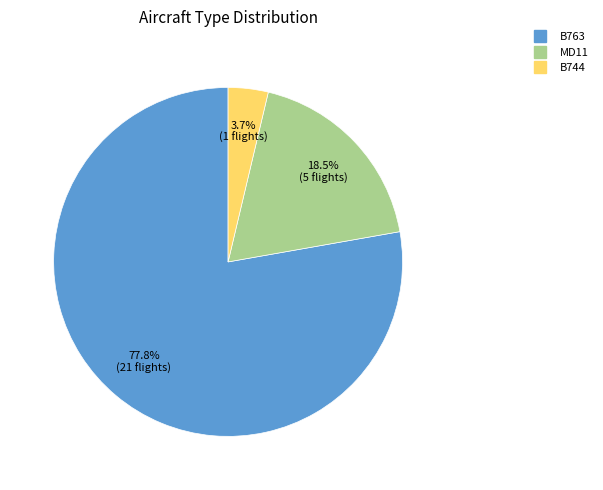

Which category has the biggest portion of the pie?

B763